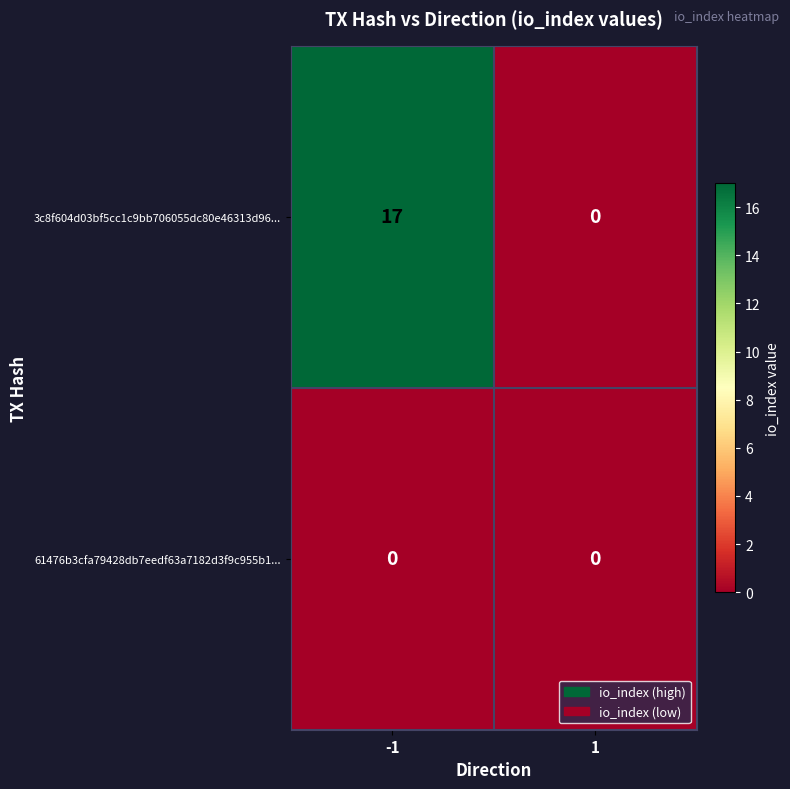

Which category has the highest value across all series?

-1